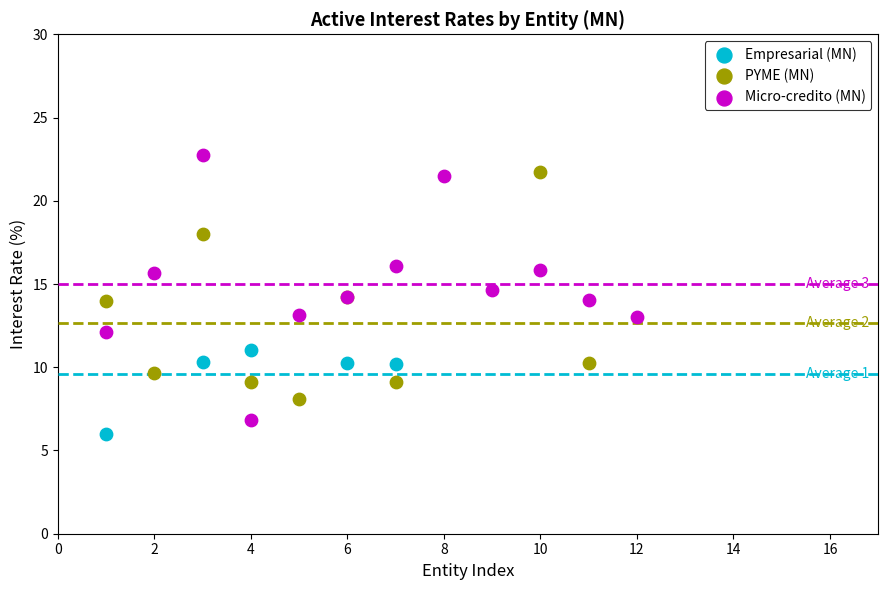

What are all the series names shown in the legend?

Empresarial (MN), PYME (MN), Micro-credito (MN)